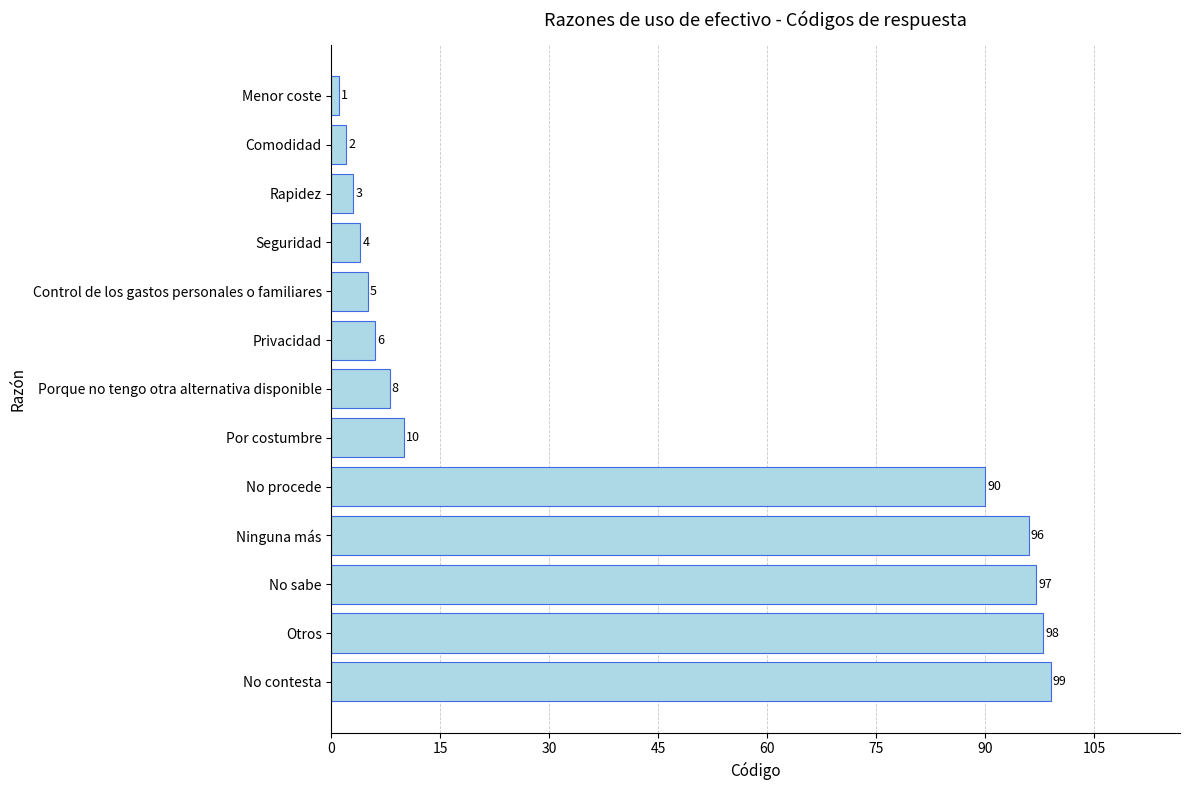

What is the label of the 4th bar from the bottom?

Ninguna más